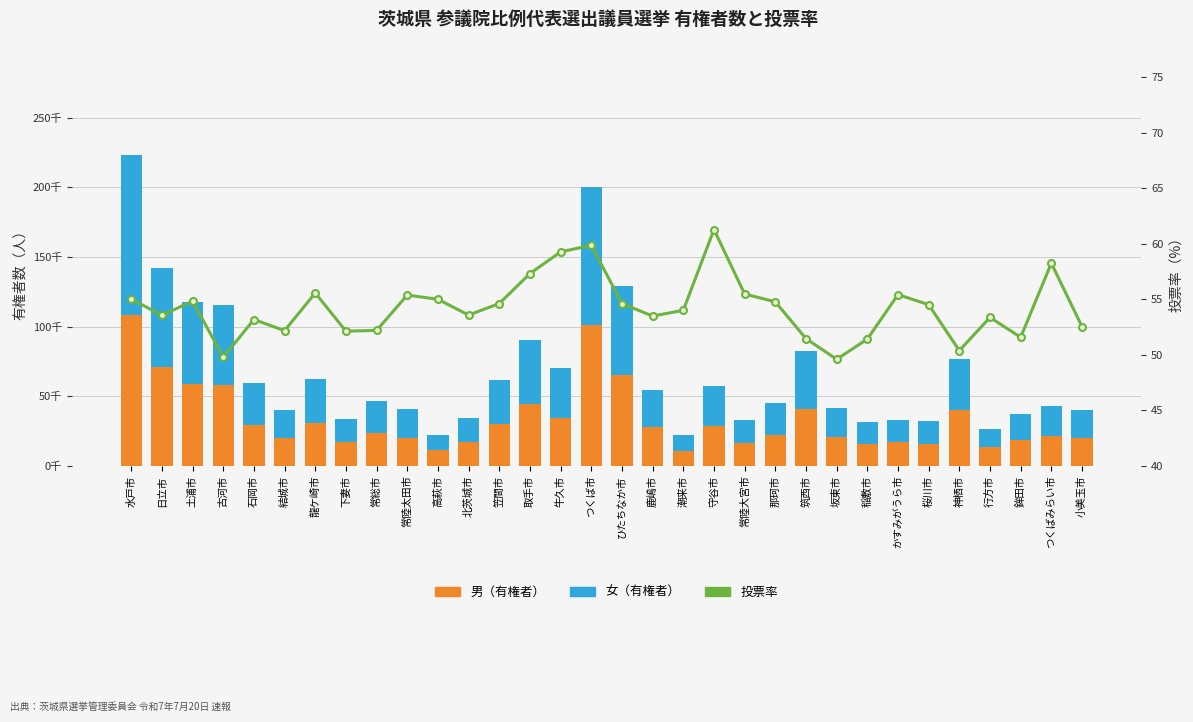

Reading left to right, extract all data points from this chart.

男（有権者）: 水戸市=108591.0	日立市=70880.0	土浦市=58506.0	古河市=57991.0	石岡市=29411.0	結城市=19988.0	龍ケ崎市=30952.0	下妻市=16754.0	常総市=23490.0	常陸太田市=20083.0	高萩市=11006.0	北茨城市=17172.0	笠間市=30234.0	取手市=44221.0	牛久市=34483.0	つくば市=101146.0	ひたちなか市=64985.0	鹿嶋市=27948.0	潮来市=10973.0	守谷市=28625.0	常陸大宮市=16347.0	那珂市=22119.0	筑西市=41062.0	坂東市=20932.0	稲敷市=15708.0	かすみがうら市=16767.0	桜川市=16020.0	神栖市=39780.0	行方市=13180.0	鉾田市=18757.0	つくばみらい市=21513.0	小美玉市=19881.0
女（有権者）: 水戸市=114684.0	日立市=71190.0	土浦市=58873.0	古河市=57606.0	石岡市=30026.0	結城市=20085.0	龍ケ崎市=31582.0	下妻市=16638.0	常総市=23323.0	常陸太田市=20915.0	高萩市=11266.0	北茨城市=17203.0	笠間市=31500.0	取手市=46098.0	牛久市=35781.0	つくば市=99144.0	ひたちなか市=64435.0	鹿嶋市=26606.0	潮来市=11237.0	守谷市=28774.0	常陸大宮市=16578.0	那珂市=23188.0	筑西市=41645.0	坂東市=20249.0	稲敷市=15704.0	かすみがうら市=16329.0	桜川市=16306.0	神栖市=36908.0	行方市=13169.0	鉾田市=18232.0	つくばみらい市=21639.0	小美玉市=19915.0
投票率: 水戸市=55.0	日立市=53.5	土浦市=54.8	古河市=49.8	石岡市=53.2	結城市=52.2	龍ケ崎市=55.6	下妻市=52.1	常総市=52.2	常陸太田市=55.4	高萩市=55.0	北茨城市=53.6	笠間市=54.6	取手市=57.3	牛久市=59.3	つくば市=59.9	ひたちなか市=54.6	鹿嶋市=53.5	潮来市=54.0	守谷市=61.3	常陸大宮市=55.5	那珂市=54.8	筑西市=51.5	坂東市=49.6	稲敷市=51.4	かすみがうら市=55.4	桜川市=54.5	神栖市=50.4	行方市=53.4	鉾田市=51.6	つくばみらい市=58.2	小美玉市=52.5